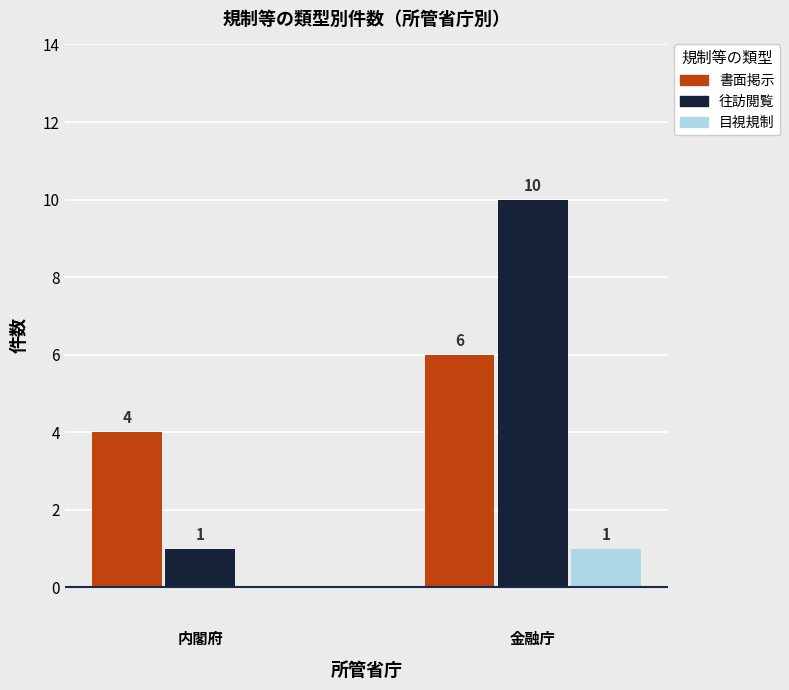

Reading right to left, transcribe all the data shown in this chart.

書面掲示: 6	4
往訪閲覧: 10	1
目視規制: 1	0